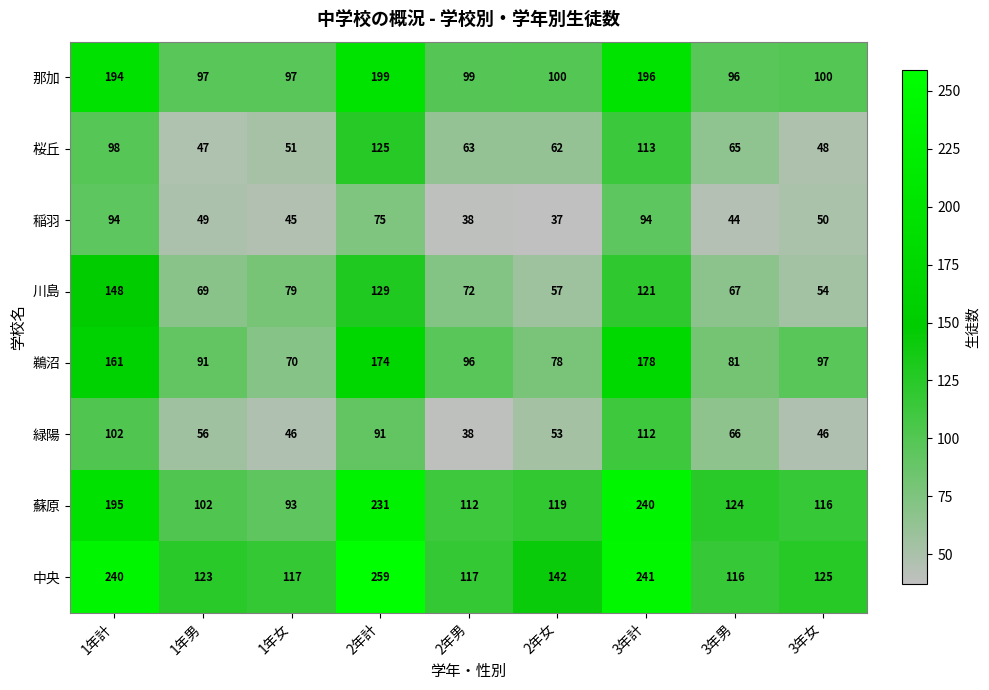

At which category is the sum across all series the highest?

3年計